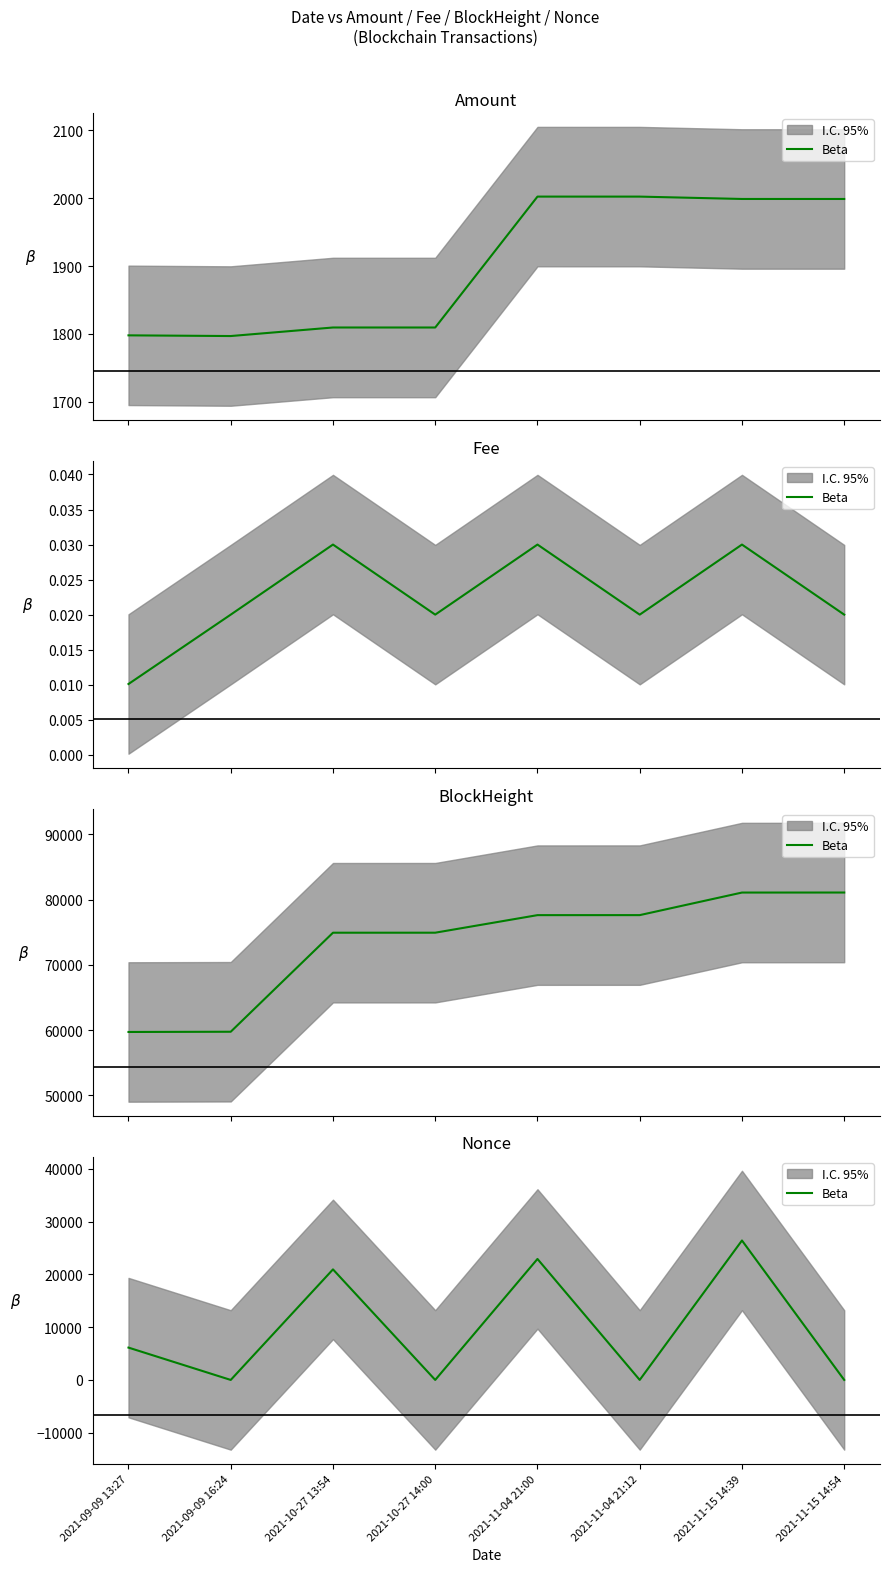

Where is the first local minimum?

2021-09-09 16:24